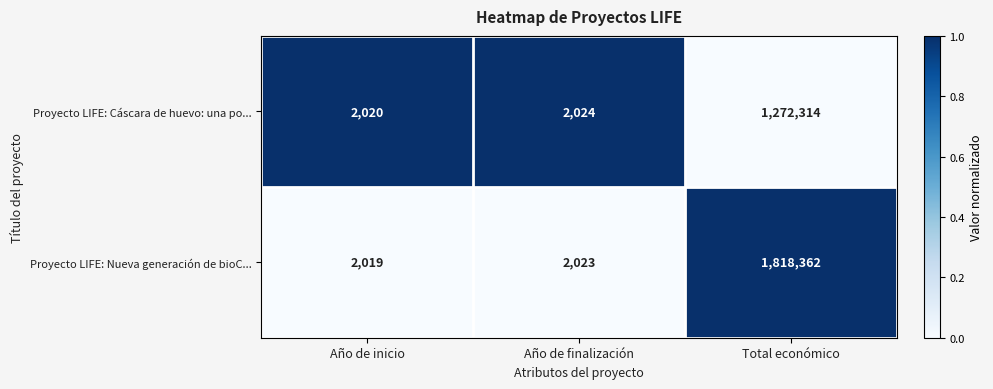

At which category is the sum across all series the highest?

Total económico